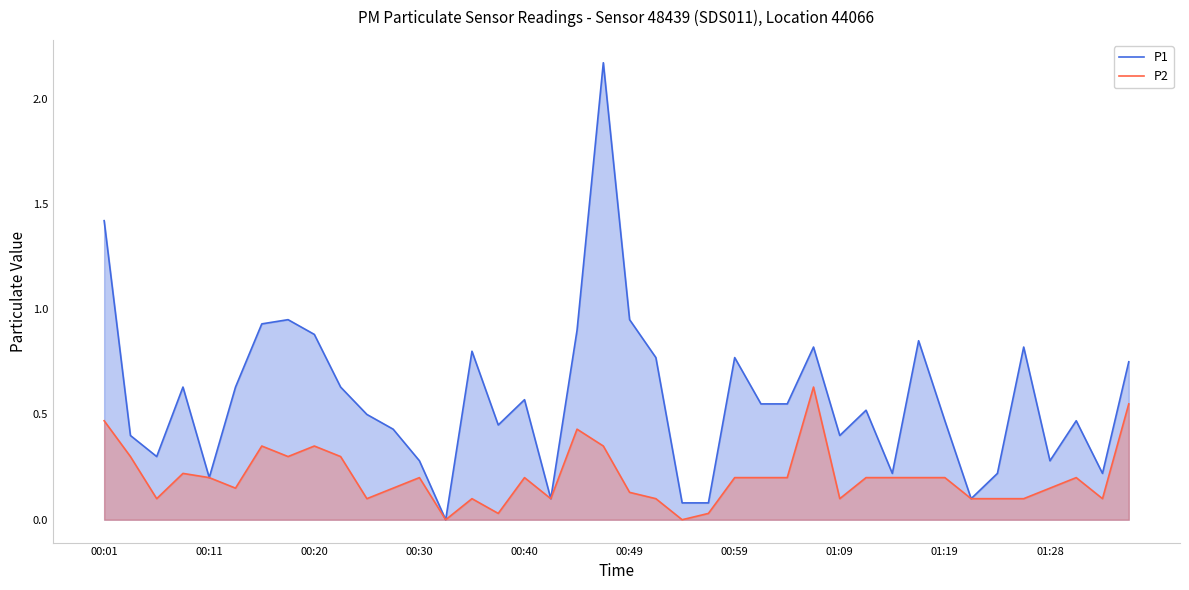

Does the chart have visible grid lines?

No